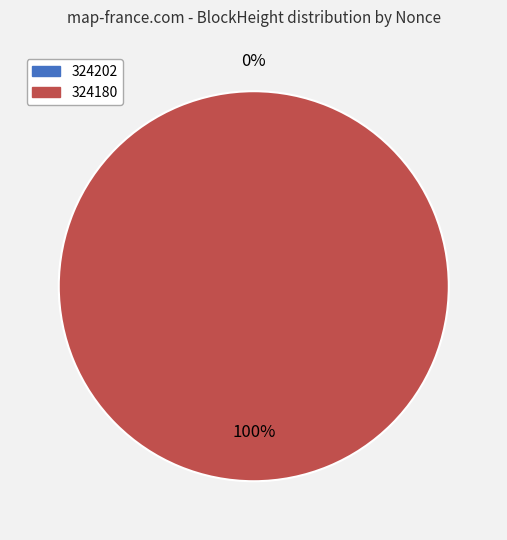

The 324202 slice represents 0% of the pie. True or false?

True